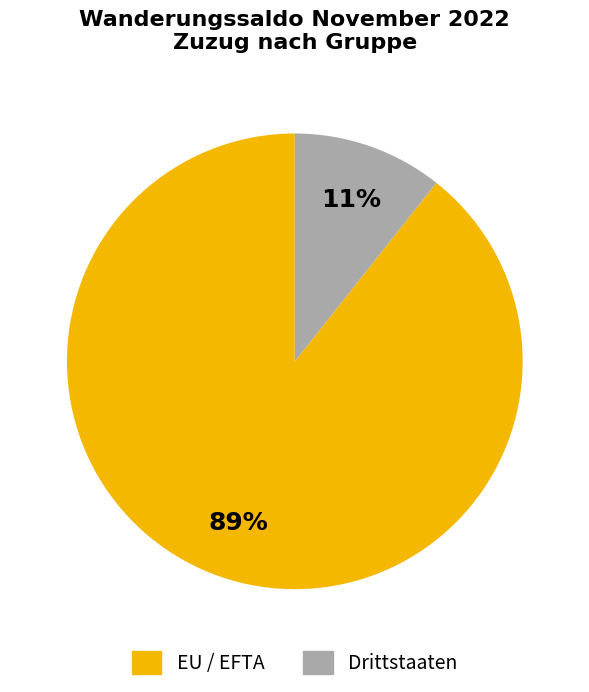

Is there a majority slice in this chart?

Yes